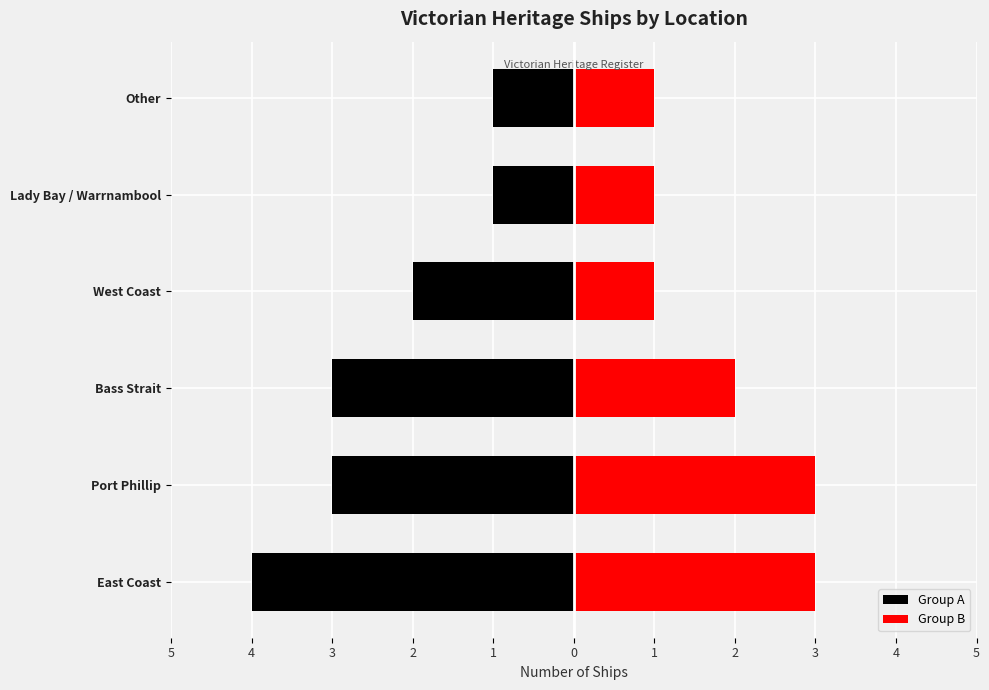

How many bars are there in each group?

2